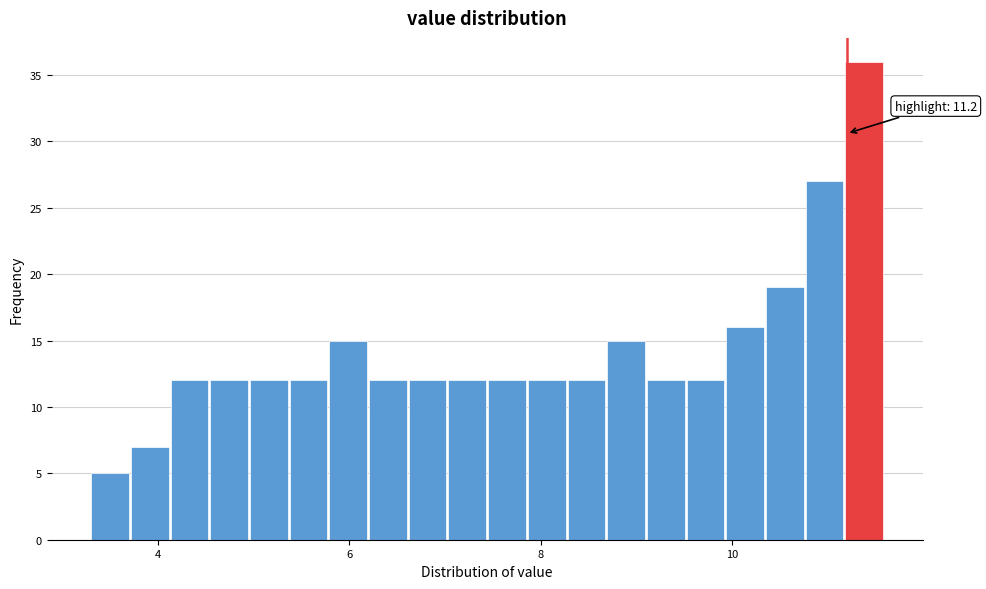

Around what value on the x-axis is the tallest bar? Give the approximate position of its centre, as read against the axis.

11.4